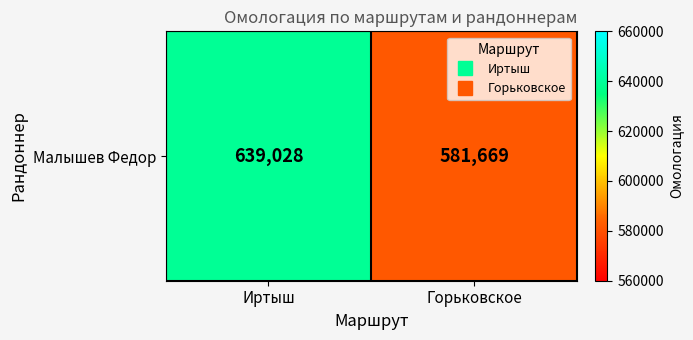

Which category has the lowest value across all series?

Горьковское